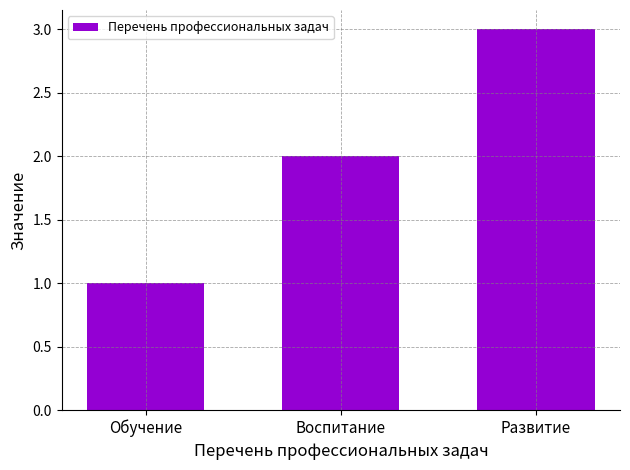

What is the smallest value displayed?

1